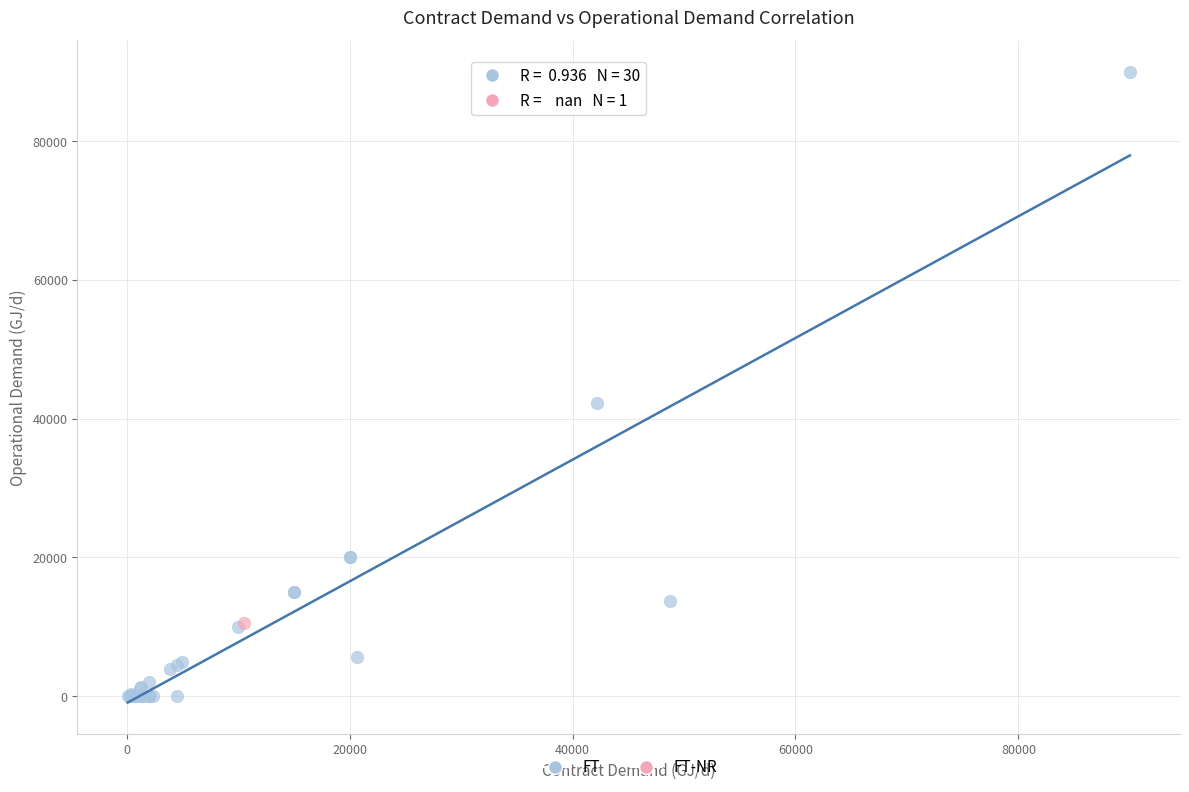

What are all the series names shown in the legend?

FT, FT-NR